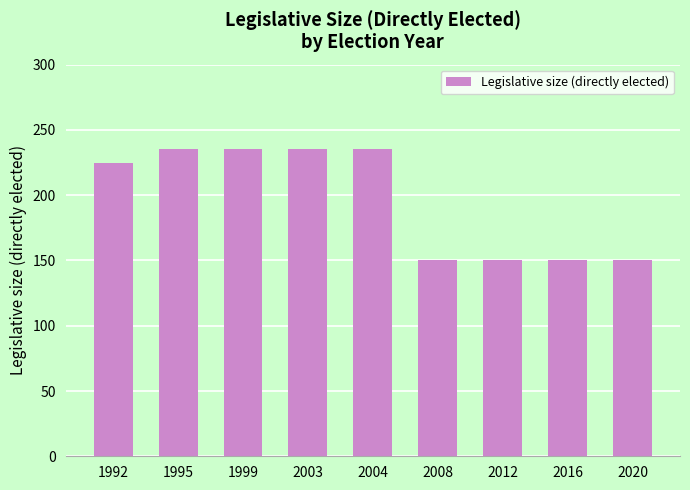

Is it true that the value at 1999 is 402?

False